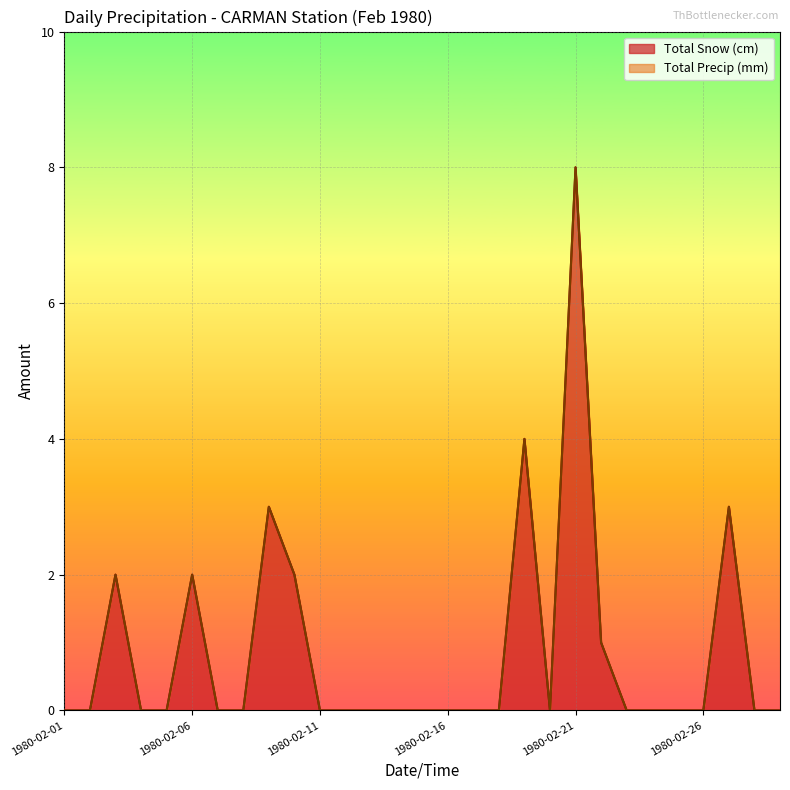

At which label is Total Precip (mm) closest to 4?

1980-02-19